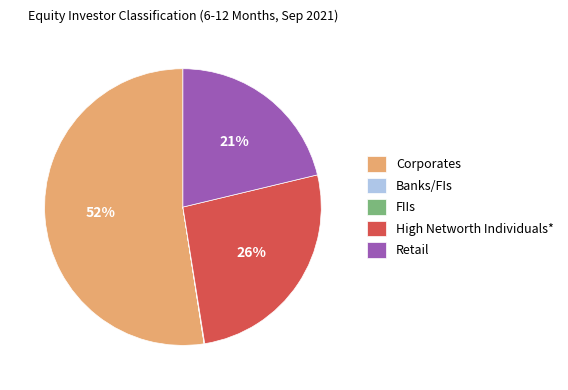

What is the largest slice in the pie chart?

Corporates